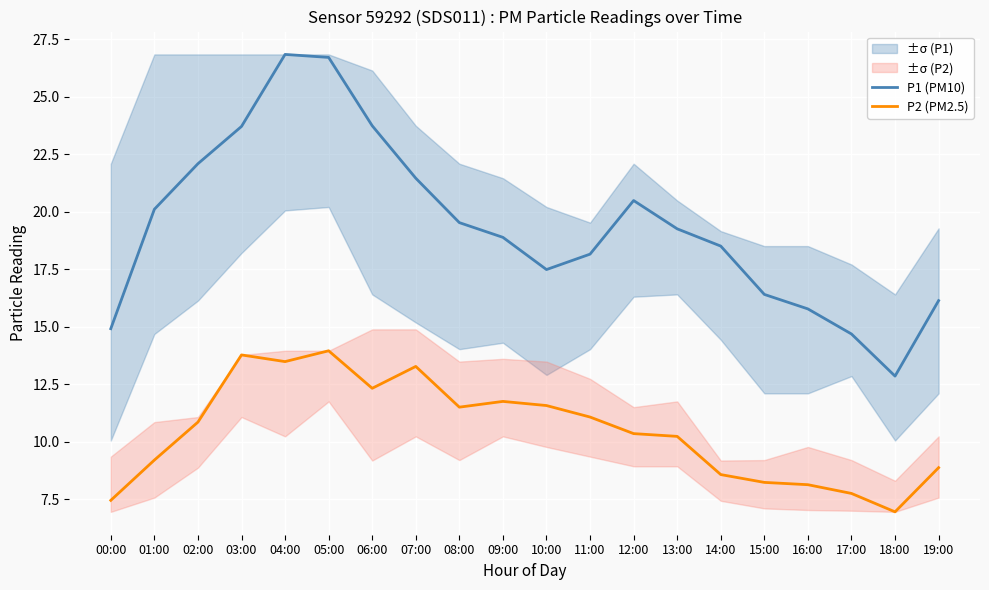

At which label is P1 (PM10) closest to 19?

09:00